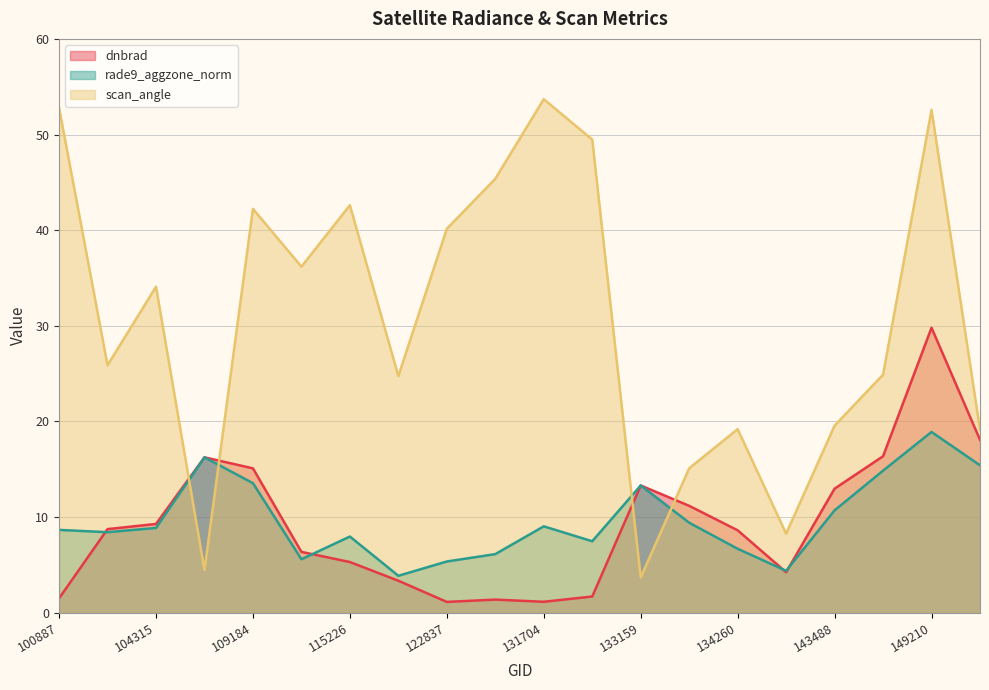

What is the spread (max minus min) of values at 138230?

4.0